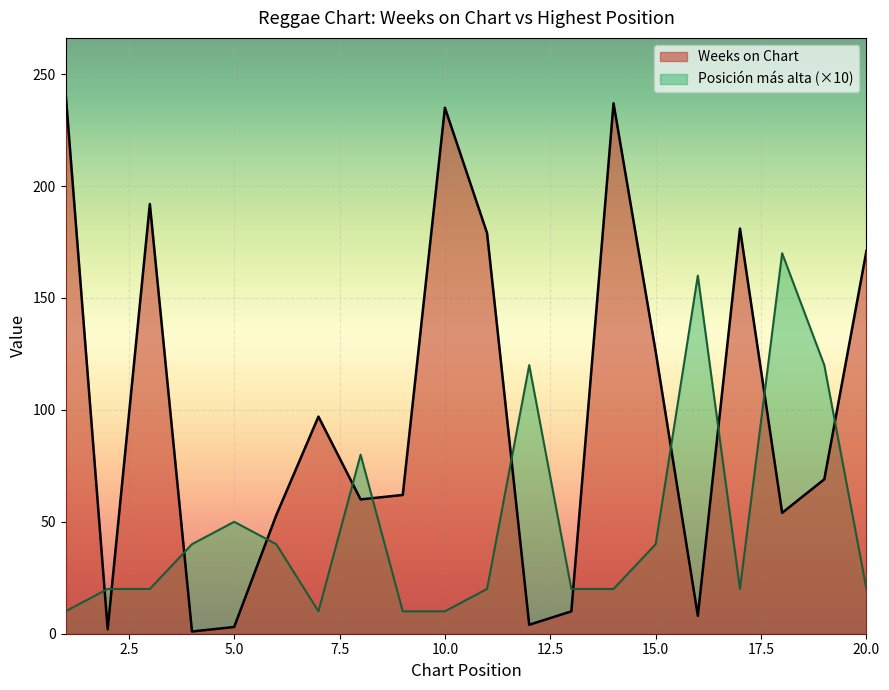

What is the sum of all Weeks on Chart values?

1986